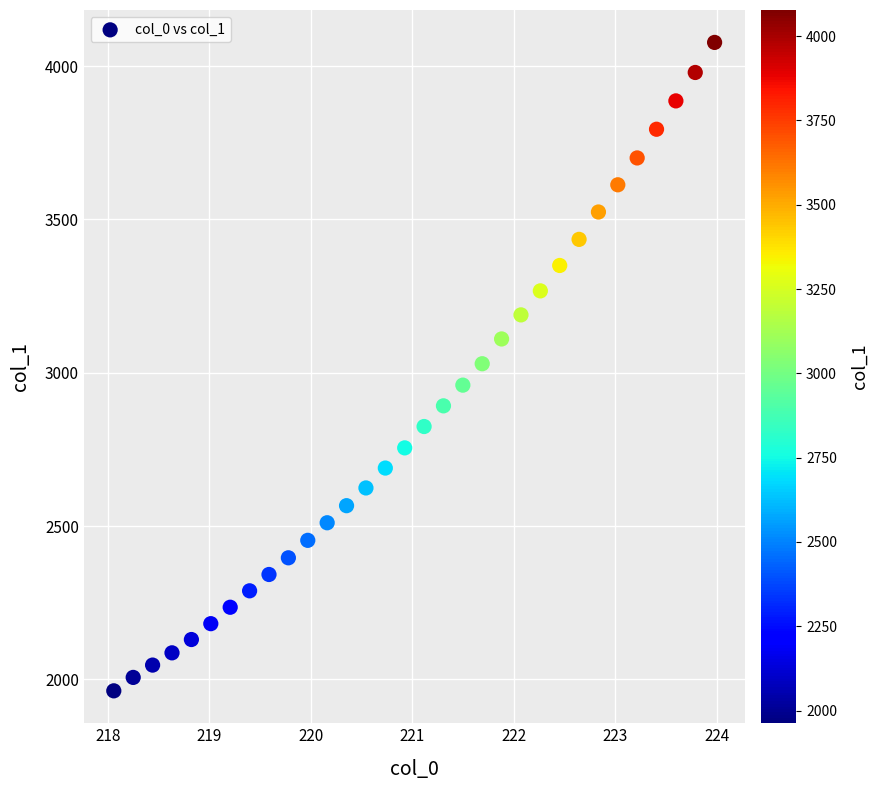

What is the range of X values (max minus min)?

5.9